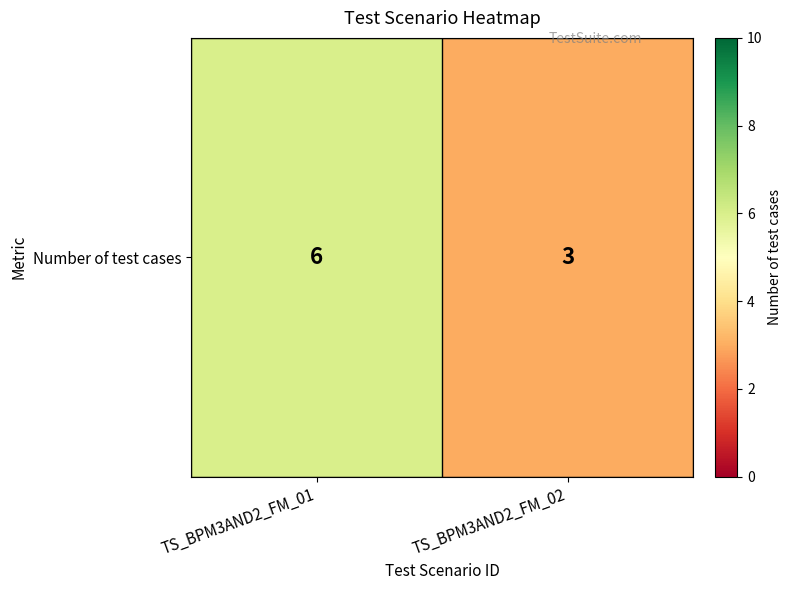

Which has a higher value, TS_BPM3AND2_FM_02 or TS_BPM3AND2_FM_01?

TS_BPM3AND2_FM_01